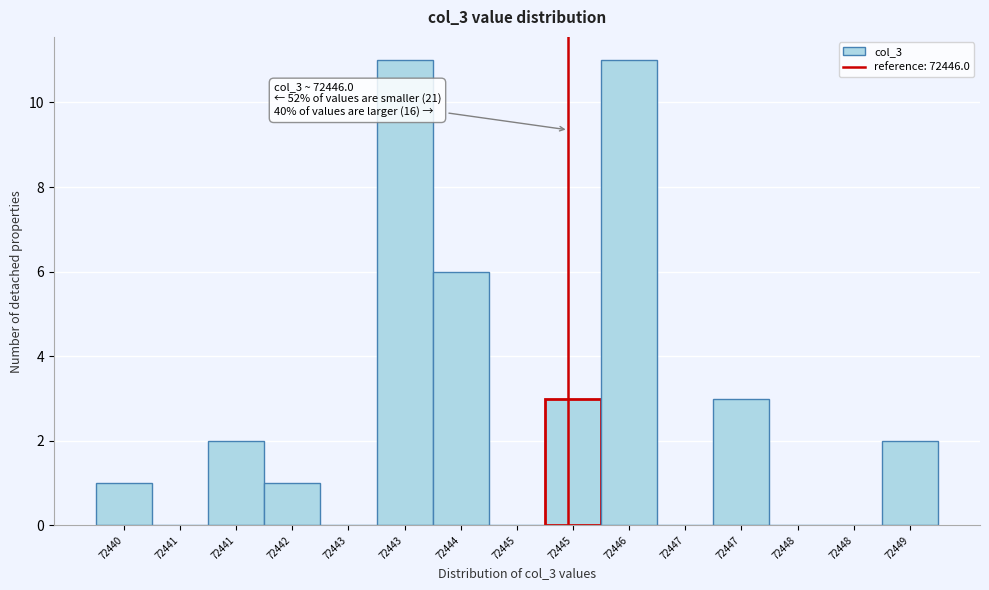

Are the bars horizontal?

No